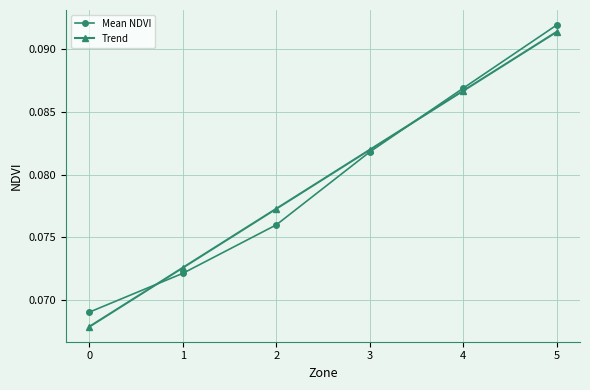

At which category does the chart reach its peak across all series?

5